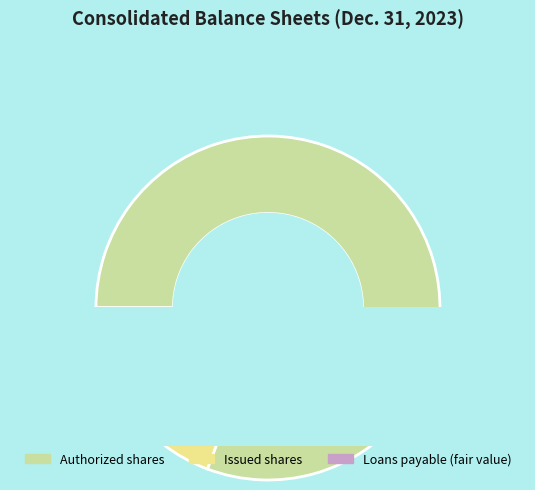

To the nearest percent, what is the difference between the Common stock, issued (in shares) and Common stock, authorized (in shares) slice percentages?

61%